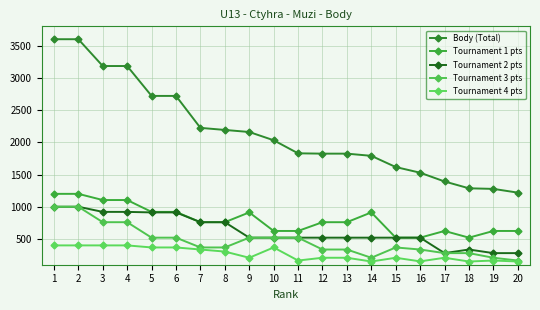

Reading left to right, extract all data points from this chart.

Body (Total): 3600	3600	3184	3184	2720	2720	2224	2192	2160	2032	1829	1824	1824	1790	1616	1528	1392	1286	1277	1219
Tournament 1 pts: 1200	1200	1104	1104	920	920	760	760	912	624	624	760	760	912	520	520	624	520	624	624
Tournament 2 pts: 1000	1000	920	920	912	912	760	760	520	520	520	520	520	520	520	520	280	336	280	280
Tournament 3 pts: 1000	1000	760	760	520	520	368	368	520	520	520	336	336	208	368	336	280	280	208	165
Tournament 4 pts: 400	400	400	400	368	368	336	304	208	368	165	208	208	150	208	152	208	150	165	150